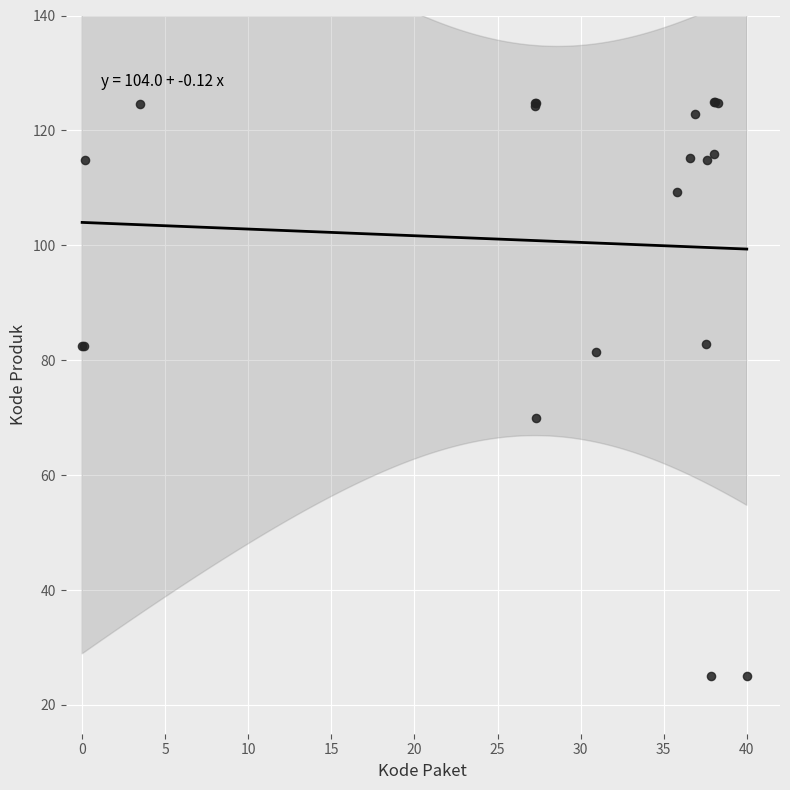

What Y value in the scatter plot is closest to 75?

69.9